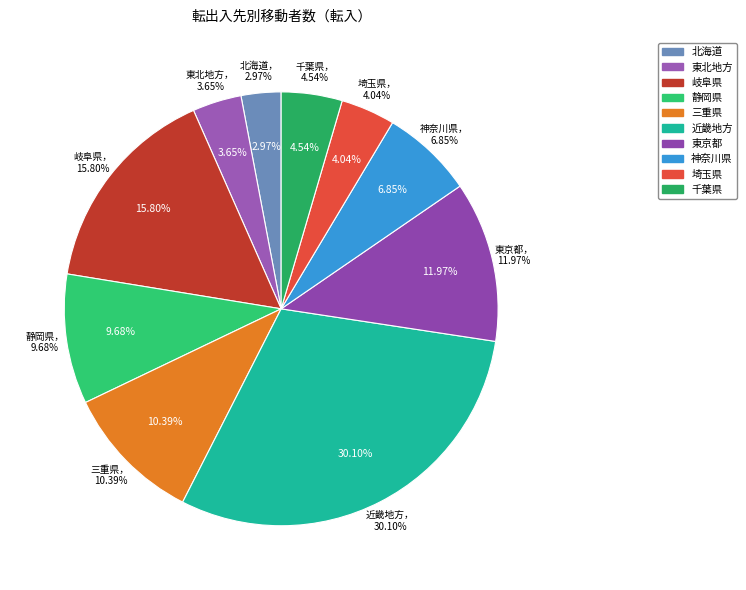

To the nearest percent, what is the difference between the 千葉県 and 東京都 slice percentages?

7%